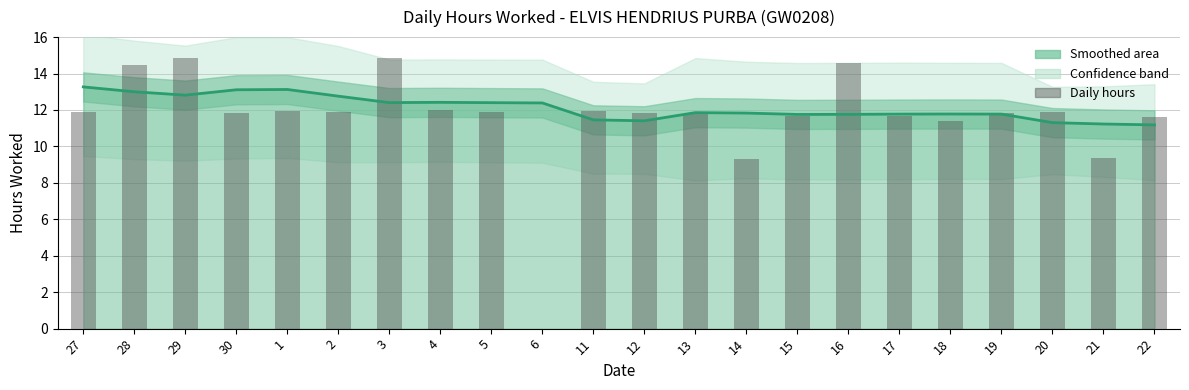

What is the maximum value for Hours Worked (smoothed)?

13.3